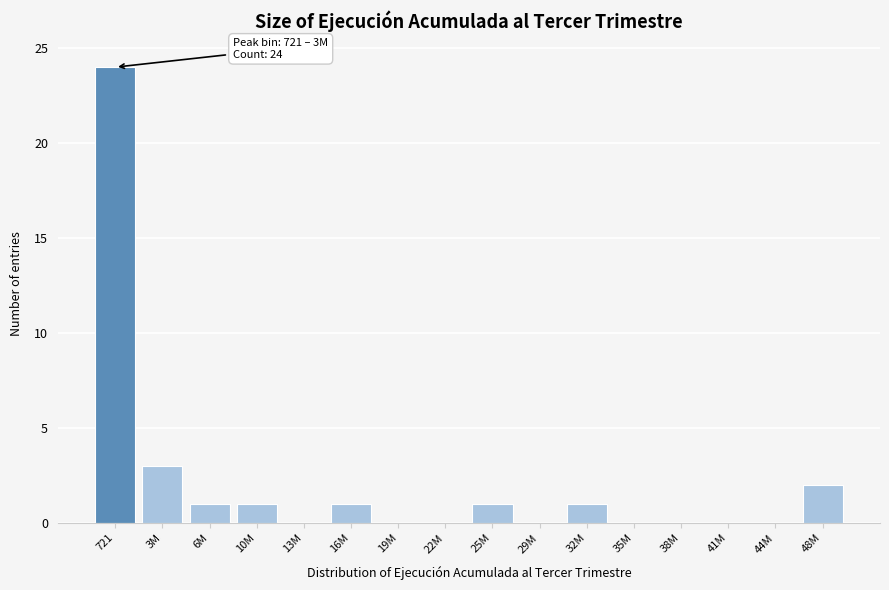

Reading left to right, extract all data points from this chart.

721=24	3M=3	6M=1	10M=1	13M=0	16M=1	19M=0	22M=0	25M=1	29M=0	32M=1	35M=0	38M=0	41M=0	44M=0	48M=2